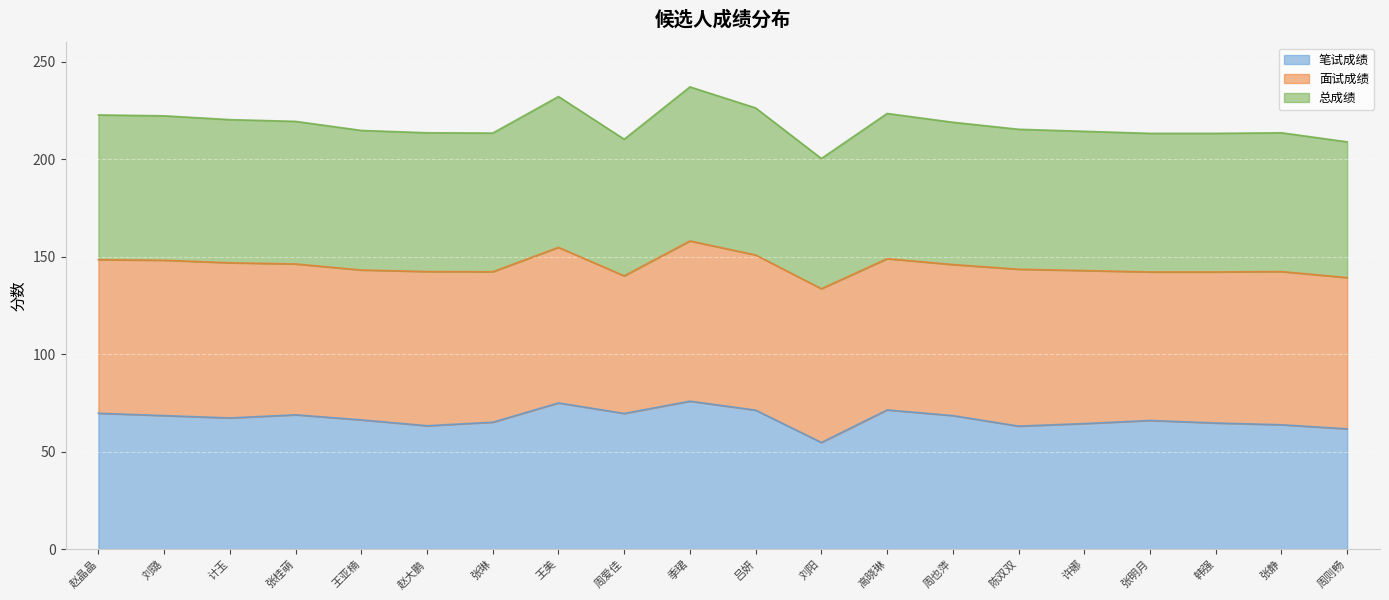

Read the 笔试成绩 value at 刘阳.

54.7